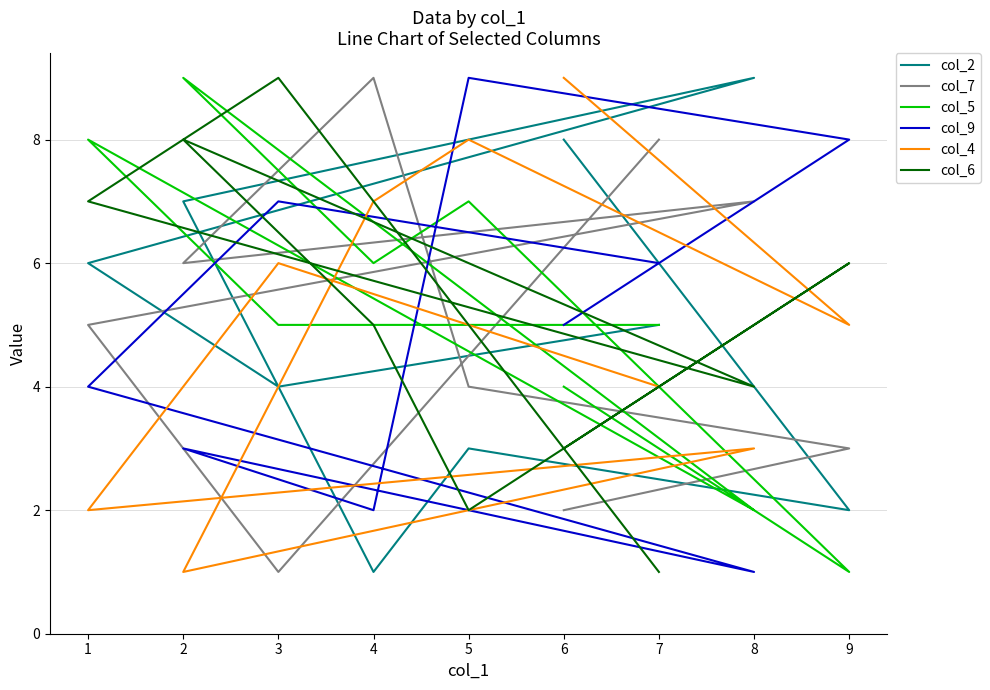

Reading left to right, transcribe all the data shown in this chart.

col_2: 5	4	6	9	7	1	3	2	8
col_7: 8	1	5	7	6	9	4	3	2
col_5: 5	5	8	2	9	6	7	1	4
col_9: 6	7	4	1	3	2	9	8	5
col_4: 4	6	2	3	1	7	8	5	9
col_6: 1	9	7	4	8	5	2	6	3